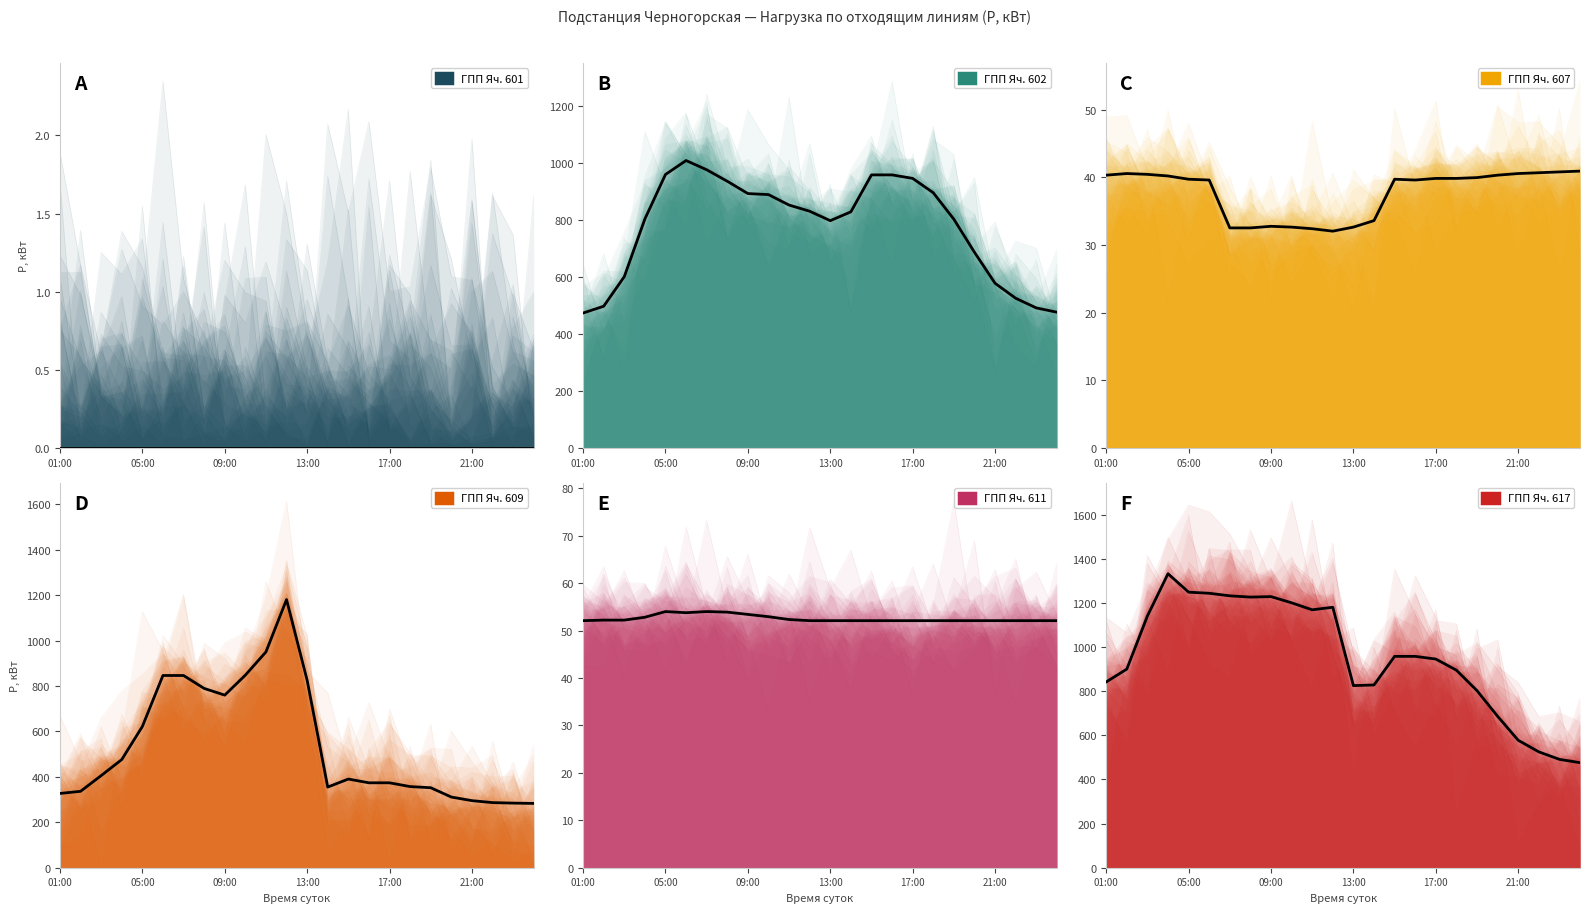

Which series has the largest total across all categories?

ГПП Яч. 617 (P, кВт)